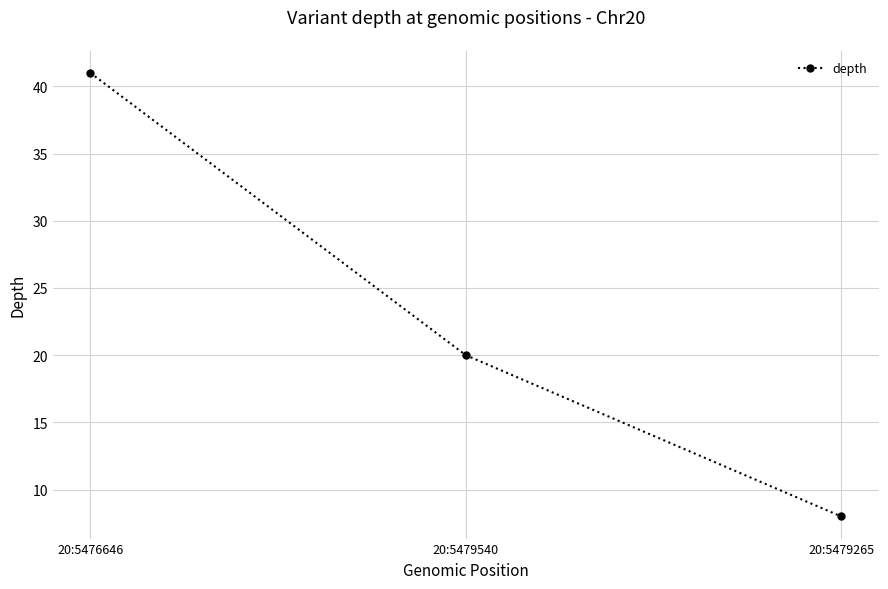

What position from the right is 20:5479265?

1